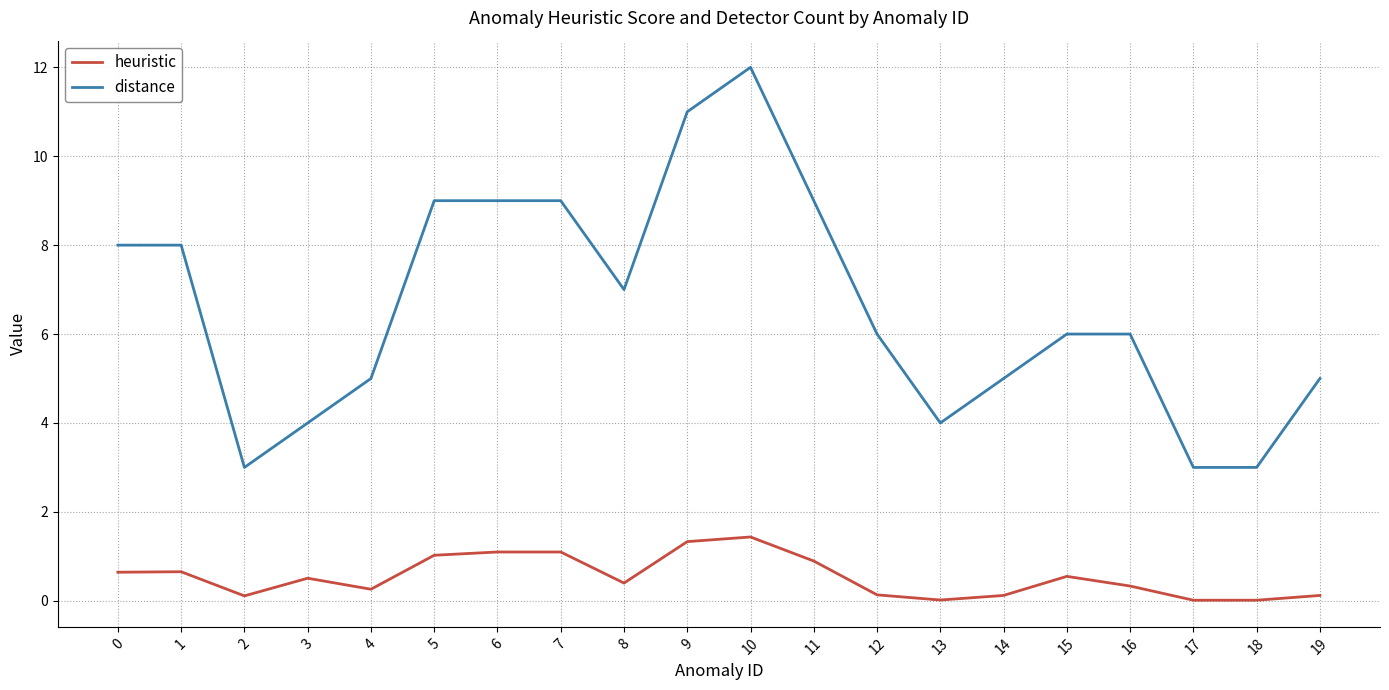

The value of distance at 14 is 5.0. True or false?

True